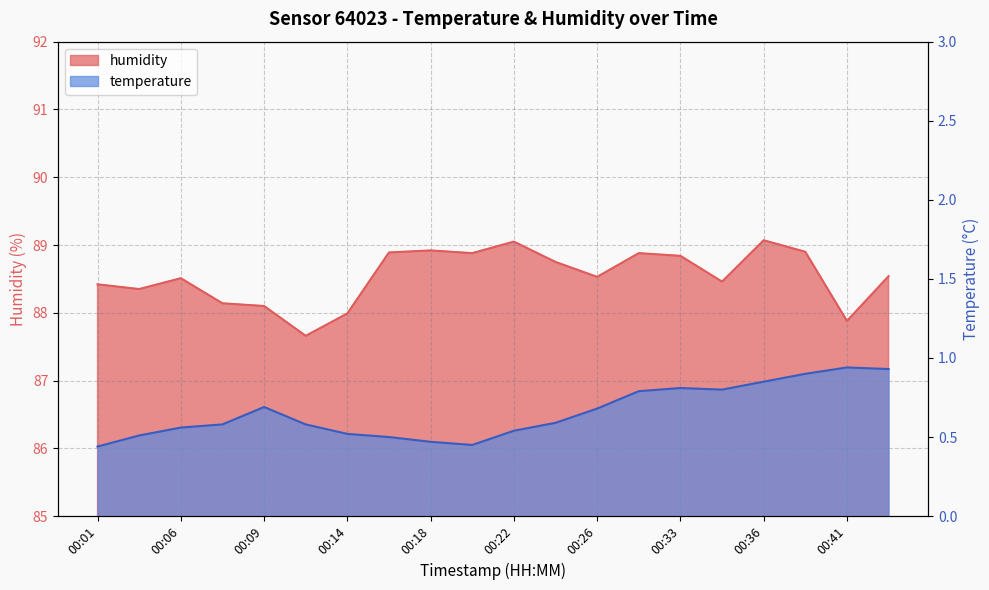

The humidity series shows 88.5 at 00:35. True or false?

True